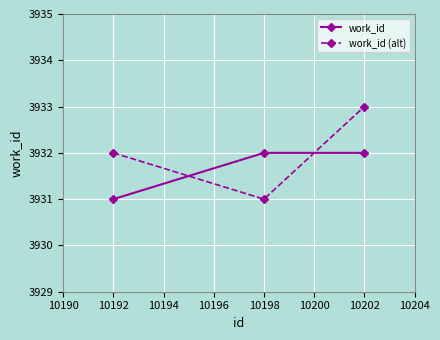

Reading right to left, what are all the values shown in this chart?

work_id: 3932	3932	3931
work_id (alt): 3933	3931	3932